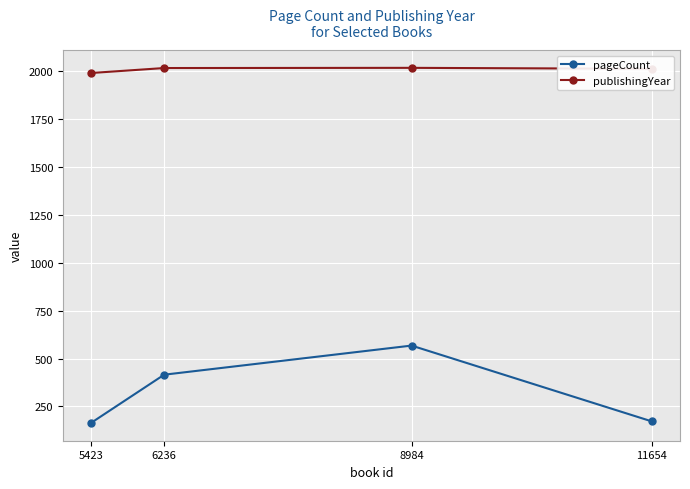

Which category has the highest value in the pageCount series?

8984